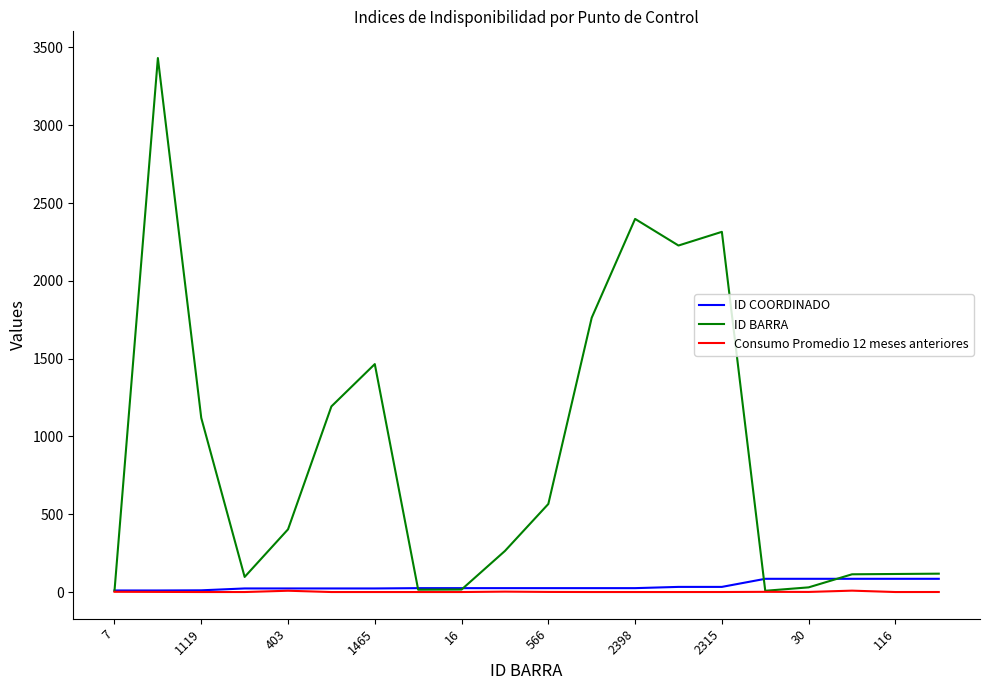

What is the sum of all Consumo Promedio 12 meses anteriores values?

25.0